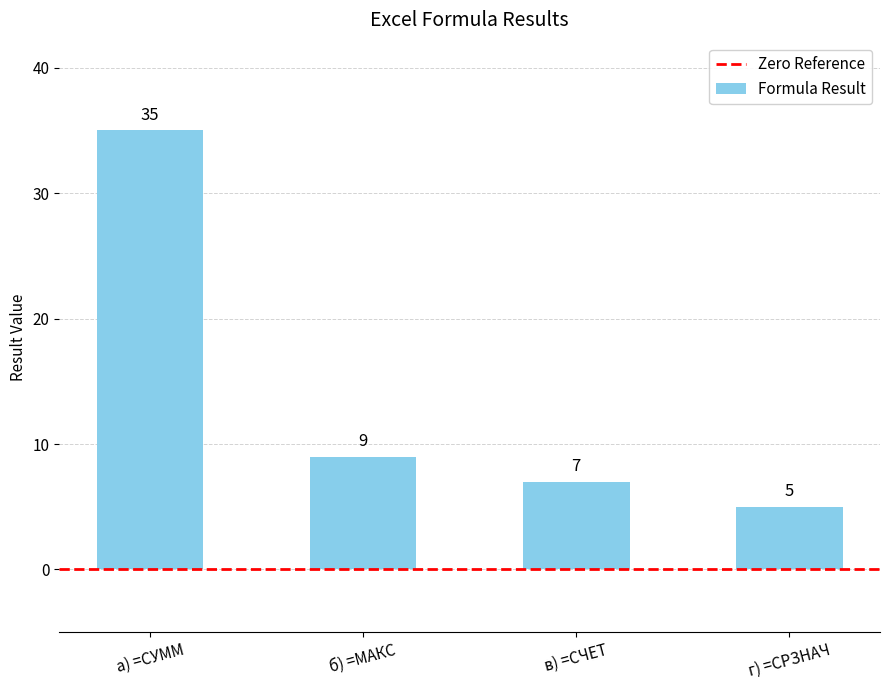

Reading left to right, extract all data points from this chart.

а) =СУММ=35	б) =МАКС=9	в) =СЧЕТ=7	г) =СРЗНАЧ=5